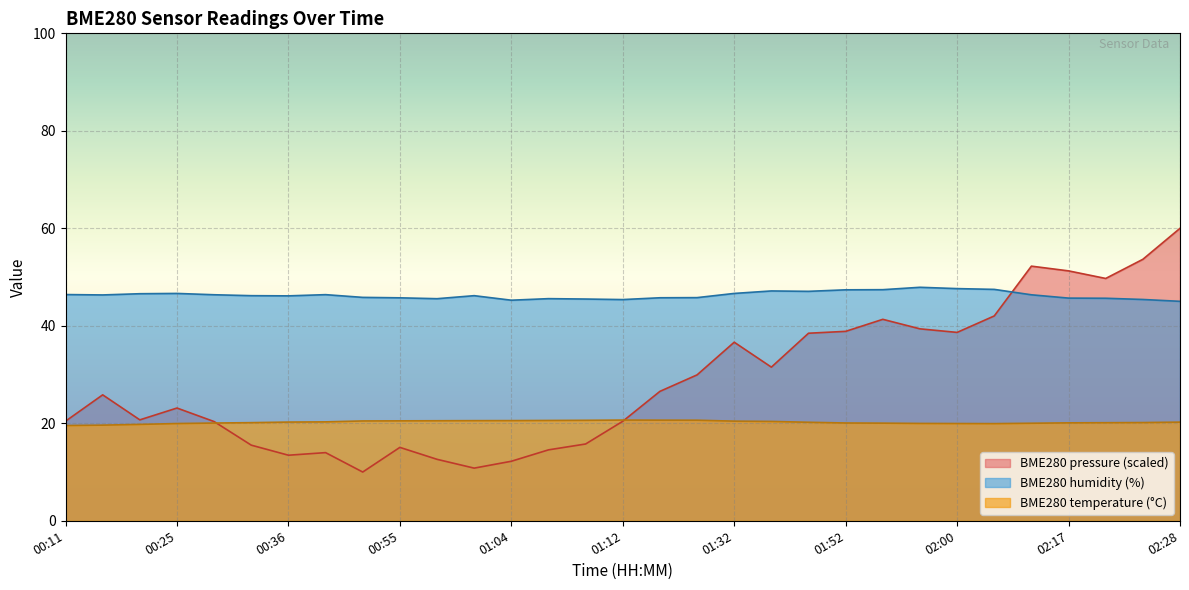

Reading left to right, what are all the values shown in this chart?

BME280_temperature: 19.5	19.6	19.8	19.9	20.1	20.1	20.2	20.3	20.5	20.5	20.5	20.5	20.6	20.6	20.6	20.7	20.6	20.6	20.4	20.4	20.2	20.1	20.0	20.0	19.9	19.9	20.0	20.1	20.1	20.1	20.2
BME280_humidity: 46.4	46.3	46.6	46.6	46.4	46.2	46.1	46.4	45.8	45.7	45.6	46.2	45.2	45.6	45.5	45.4	45.8	45.8	46.6	47.1	47.1	47.4	47.4	47.9	47.6	47.5	46.4	45.7	45.6	45.4	45.0
BME280_pressure_kPa: 20.4	25.8	20.7	23.1	20.4	15.5	13.4	14.0	10.0	15.1	12.6	10.8	12.2	14.5	15.8	20.4	26.5	29.9	36.6	31.5	38.5	38.9	41.3	39.4	38.6	42.0	52.2	51.3	49.7	53.6	60.0